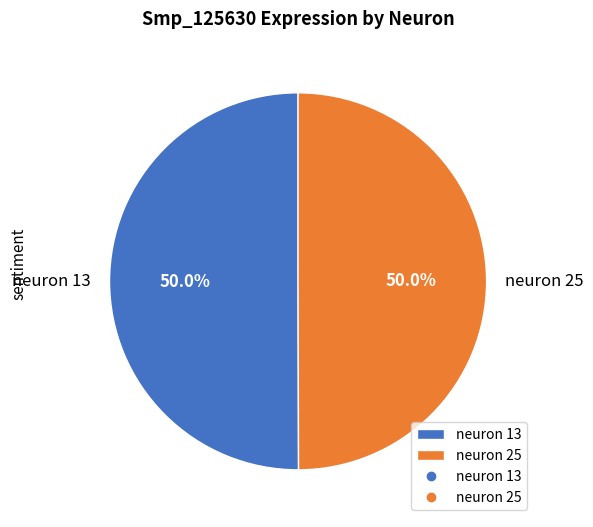

How many slices are in this pie chart?

2